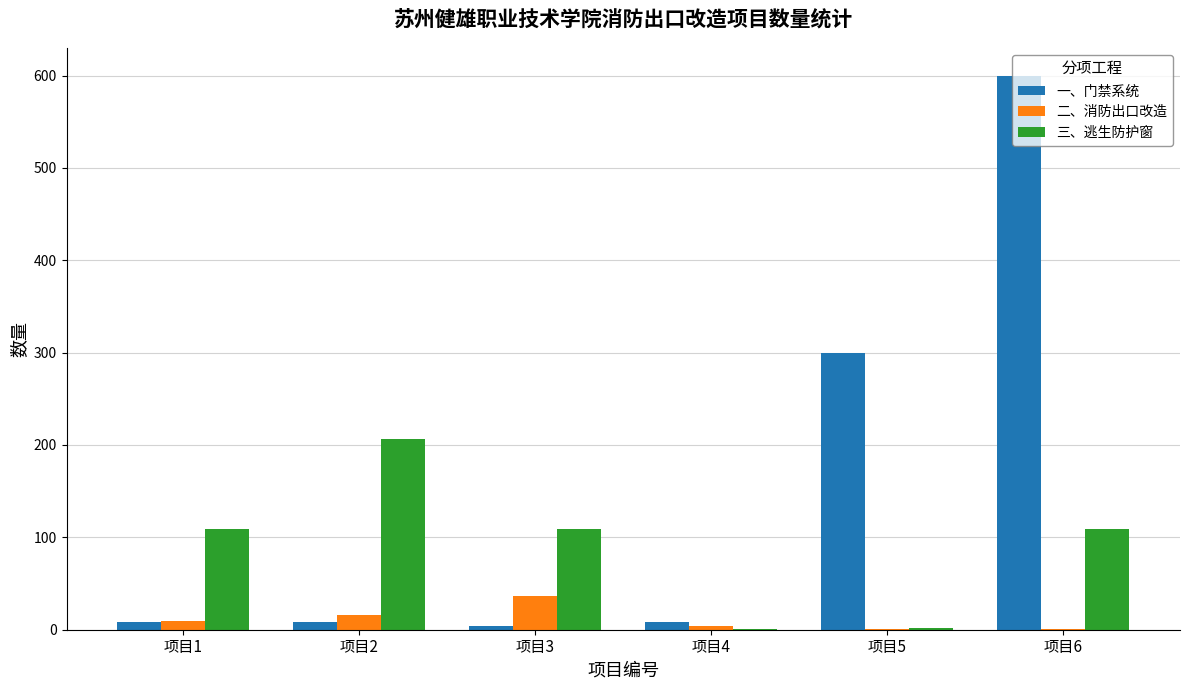

At which category does the chart reach its peak across all series?

项目6